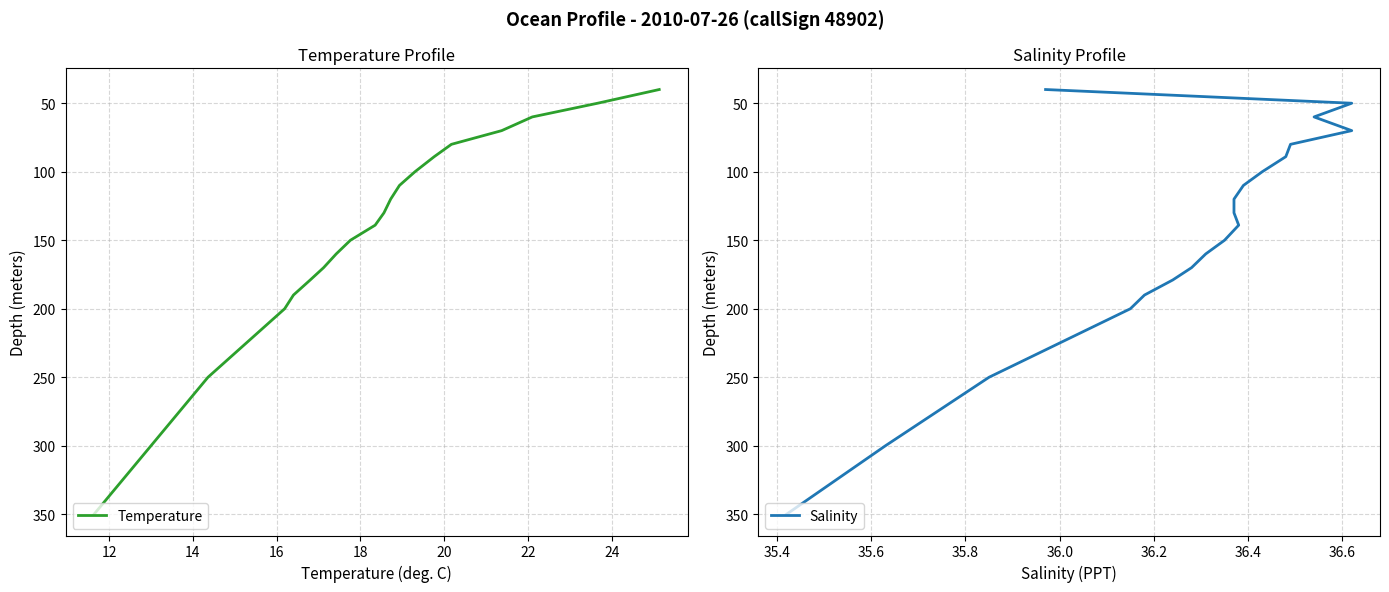

What are all the series names shown in the legend?

Temperature, Salinity